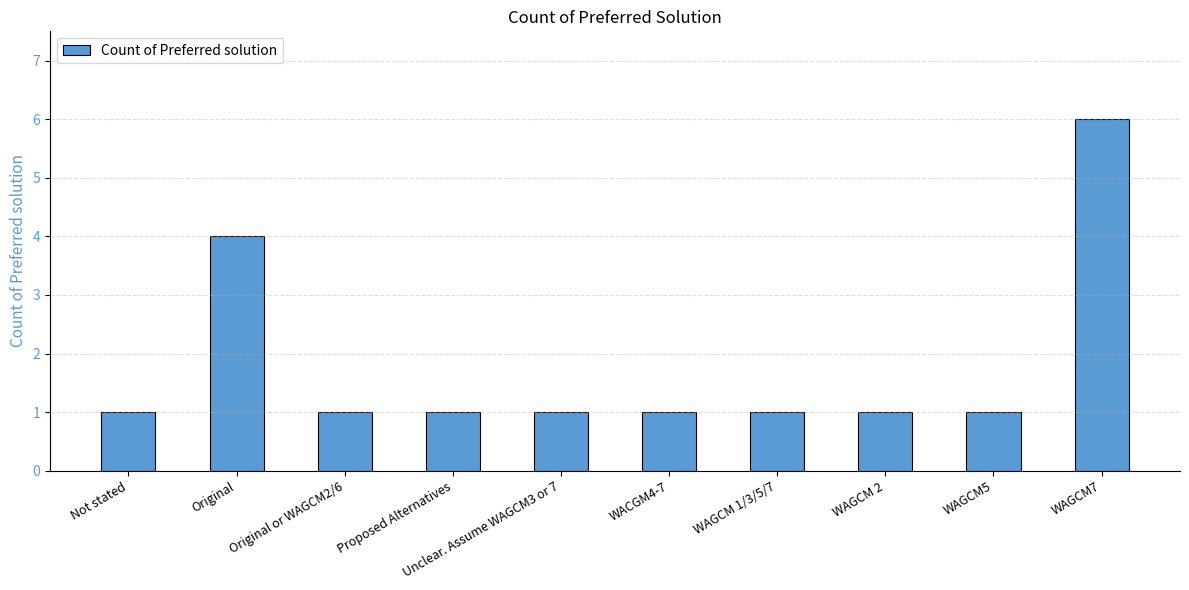

What is the label of the 5th bar from the left?

Unclear. Assume WAGCM3 or 7